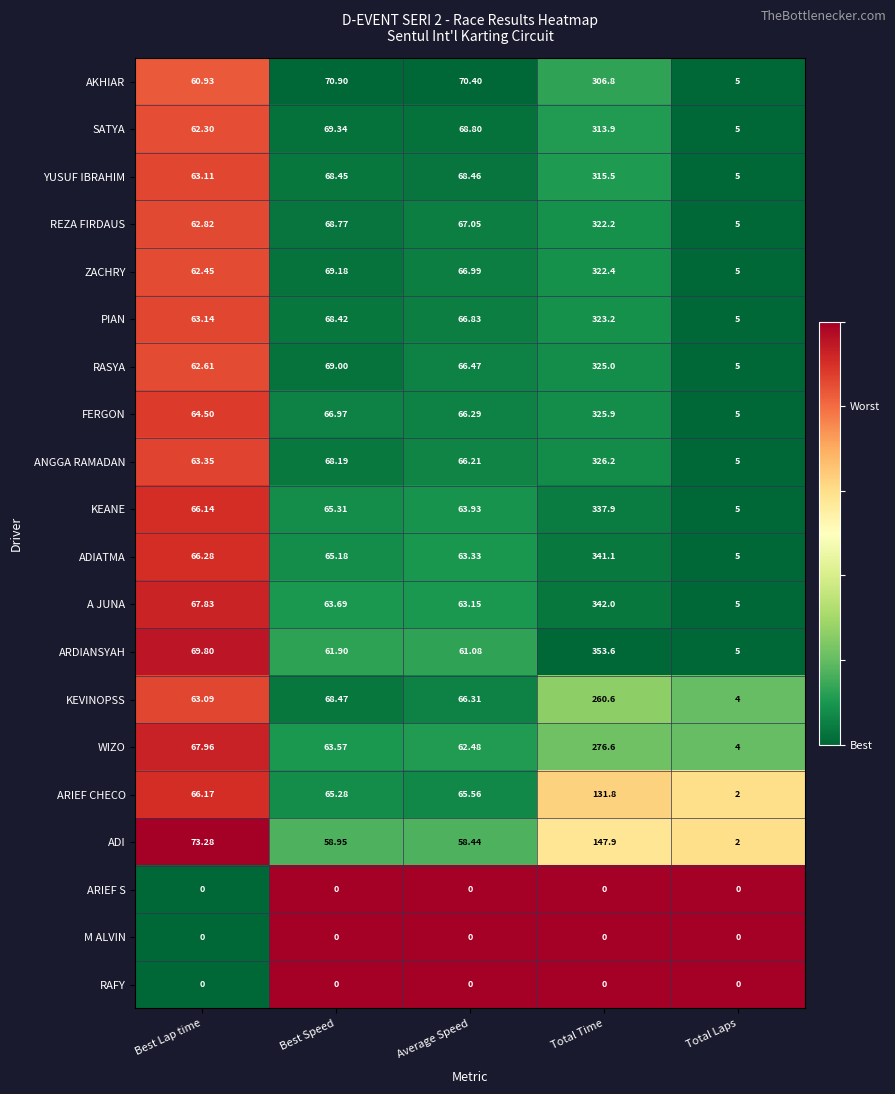

At which category is the sum across all series the highest?

Total Time